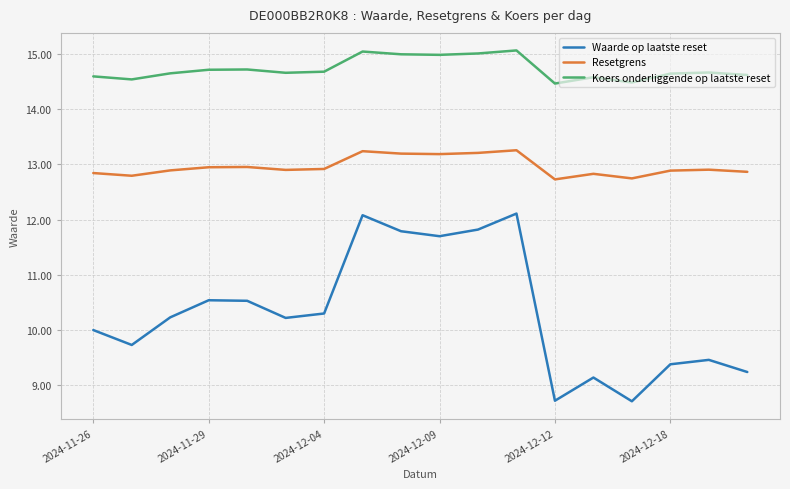

What is the difference between the second highest and minimum values in the Resetgrens series?

0.5